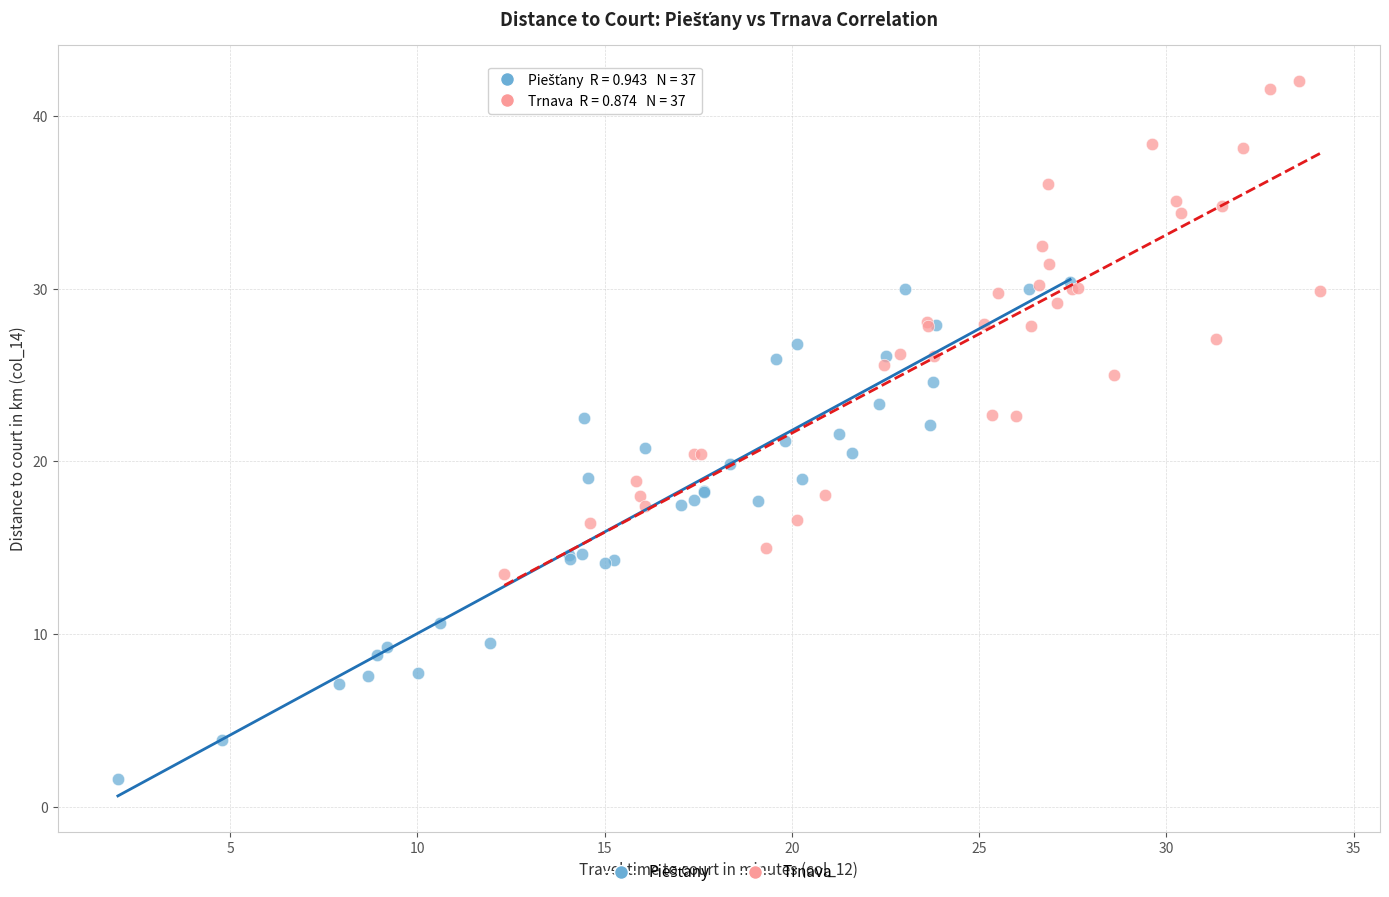

Which series reaches the maximum Y coordinate?

Trnava